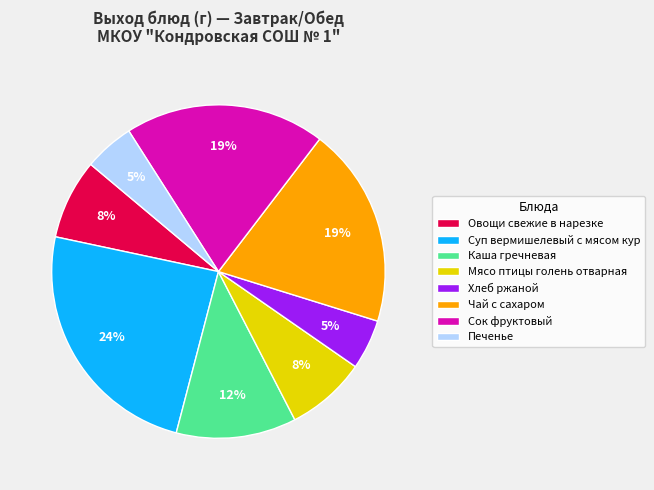

Which has a higher value, Чай с сахаром or Каша гречневая?

Чай с сахаром